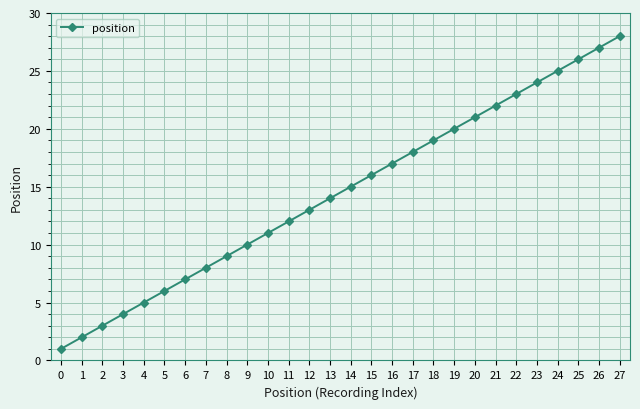

What is the sum of all values?

406